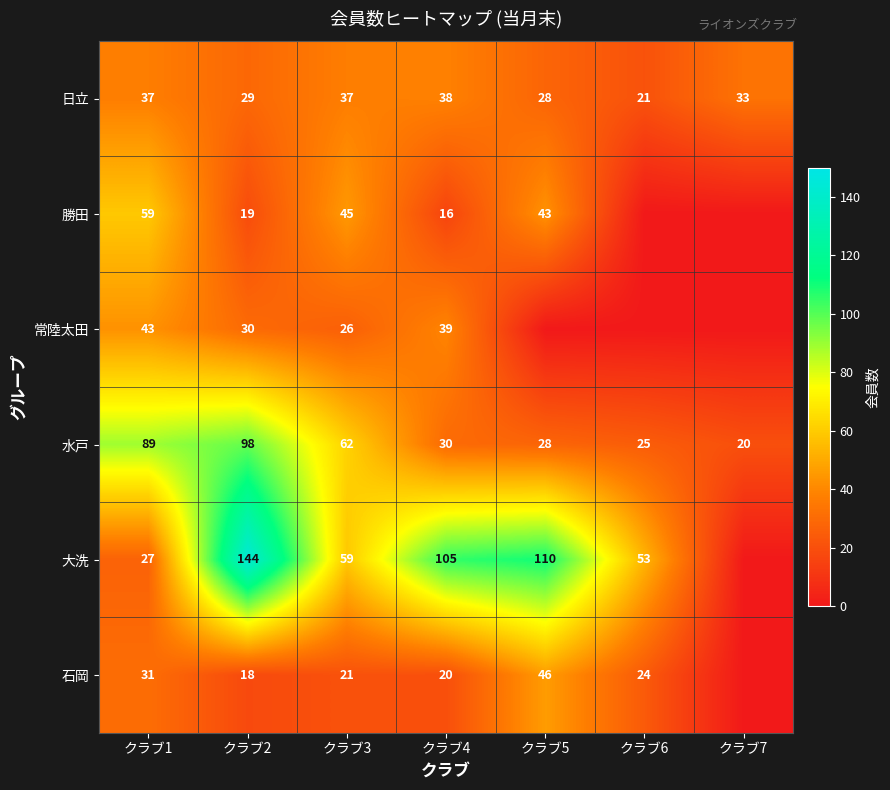

At クラブ4, list the series in order from largest to smallest.

大洗, 常陸太田, 日立, 水戸, 石岡, 勝田